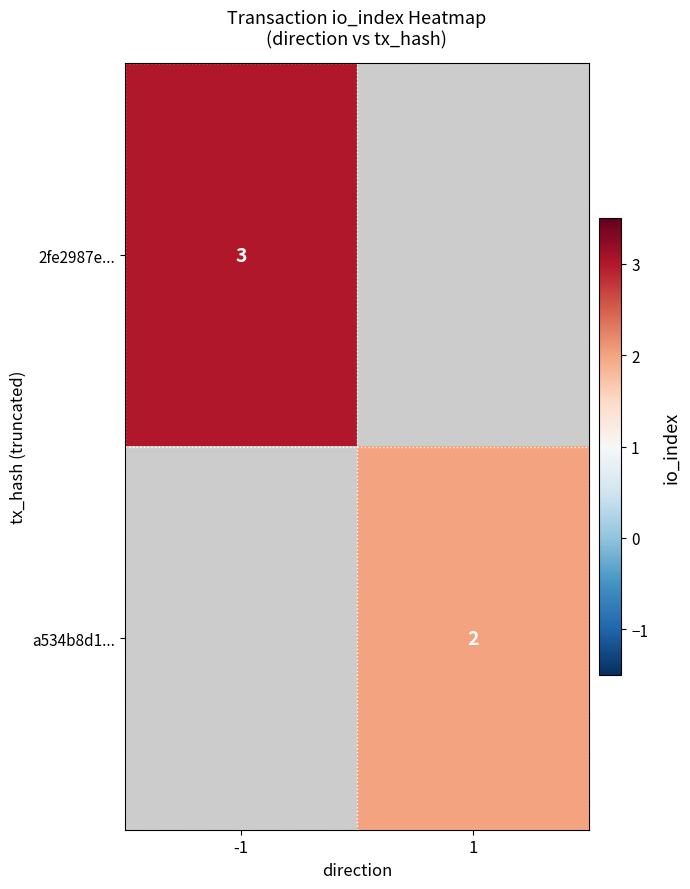

True or false: 2fe2987e... has a value of 1 at -1.

False